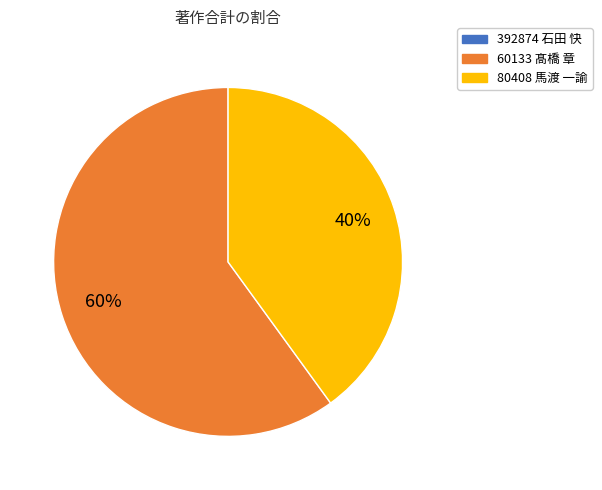

Is there any slice that represents more than half of the pie?

Yes